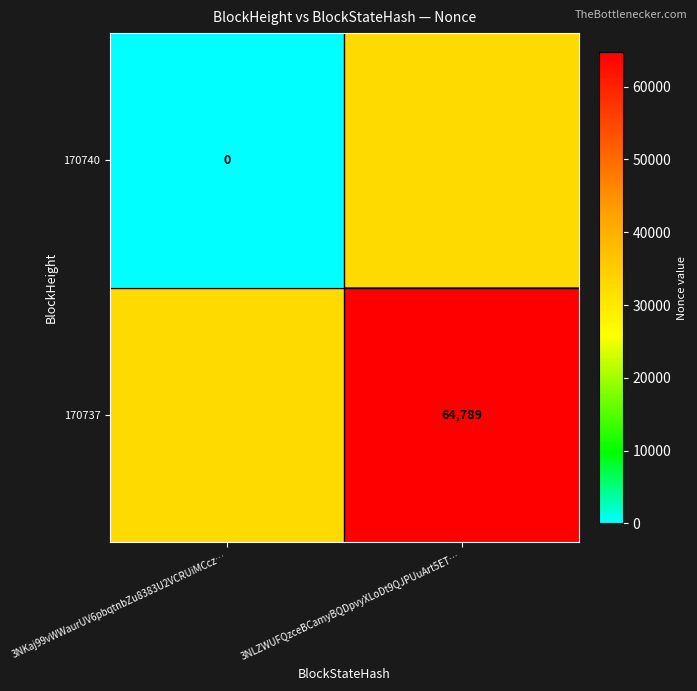

The 170737 series shows 94525.9 at 3NLZWUFQzceBCamyBQDpvyXLoDt9QJPUuArt5ET…. True or false?

False